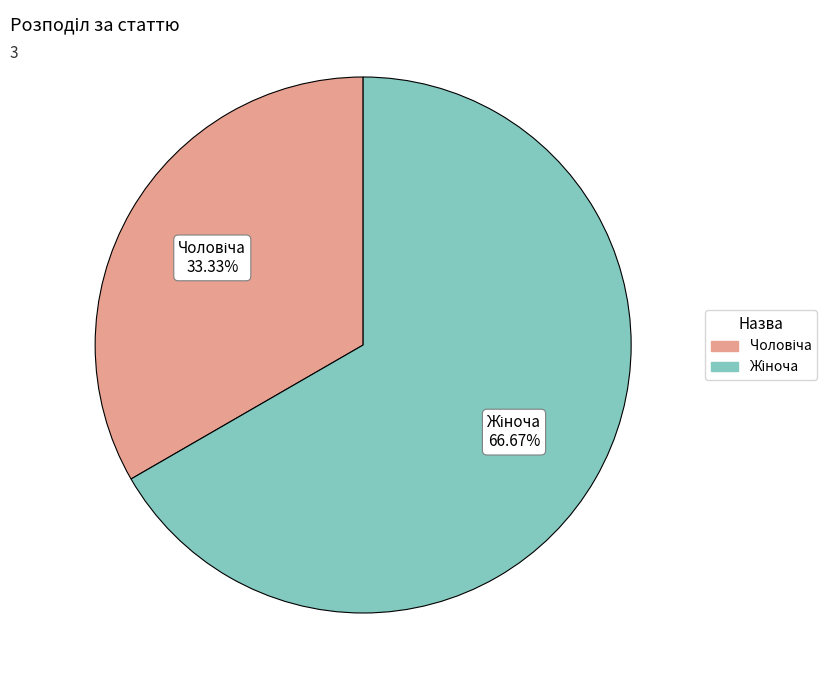

How many segments does this pie chart have?

2